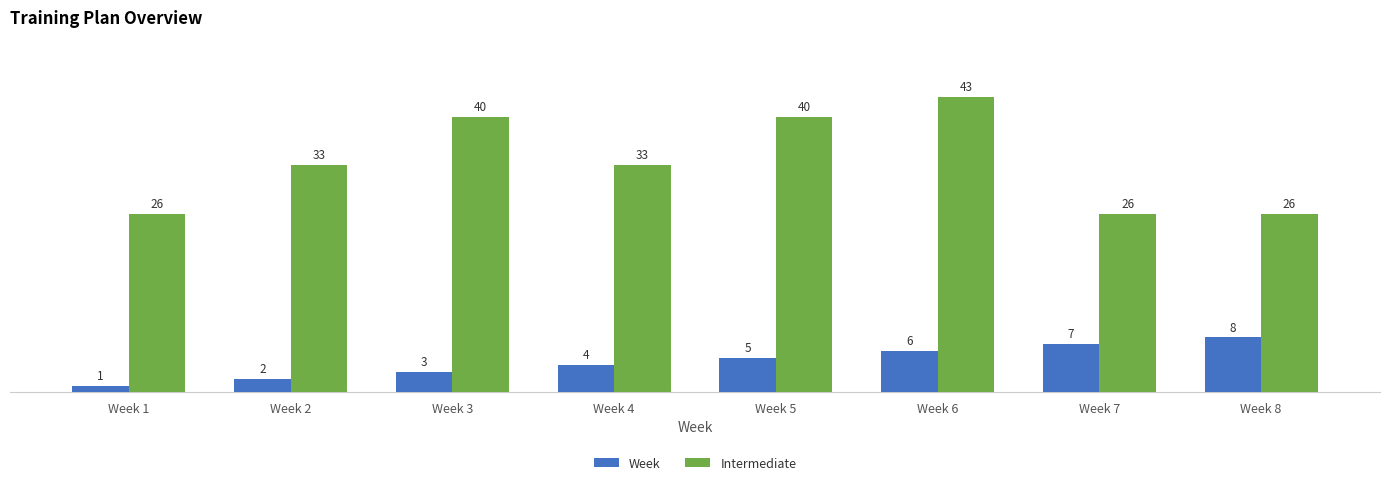

At Week 8, list the series in order from smallest to largest.

Week, Intermediate